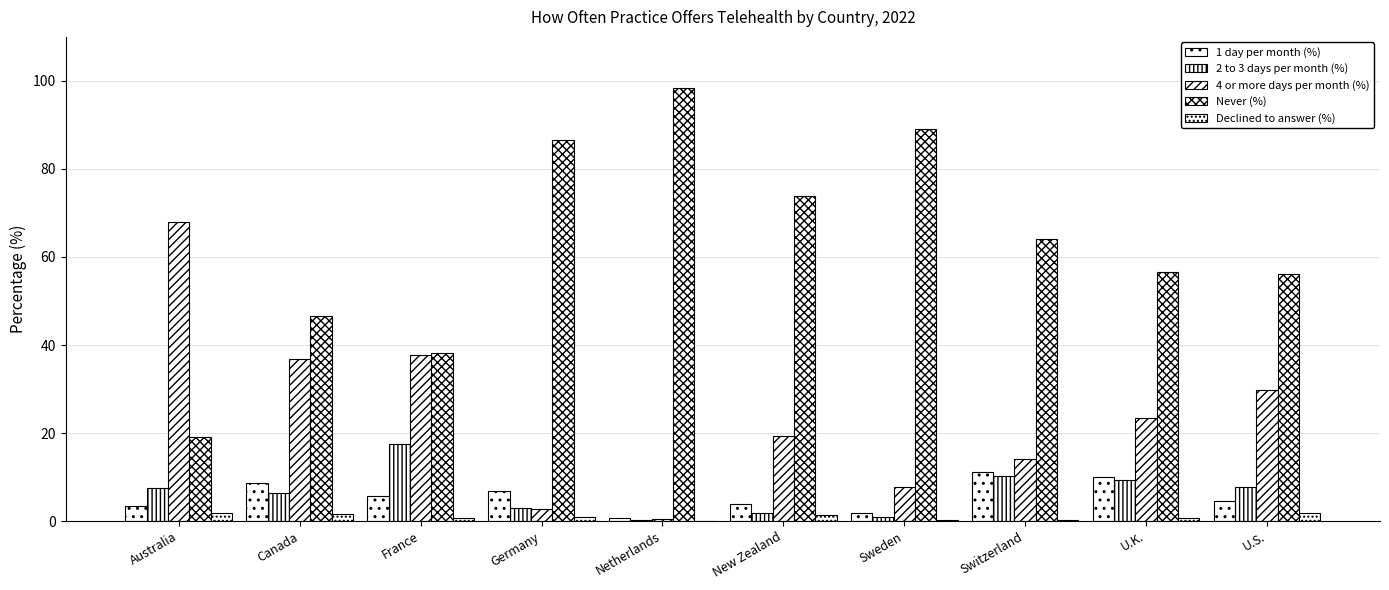

How many groups of bars are there?

10